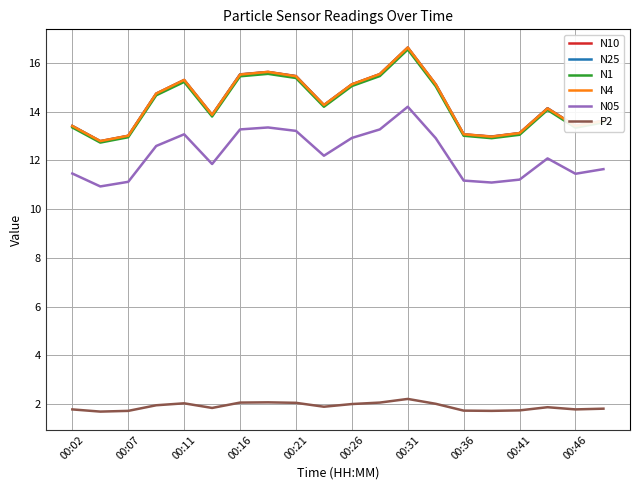

True or false: N05 and N25 intersect in this chart.

False